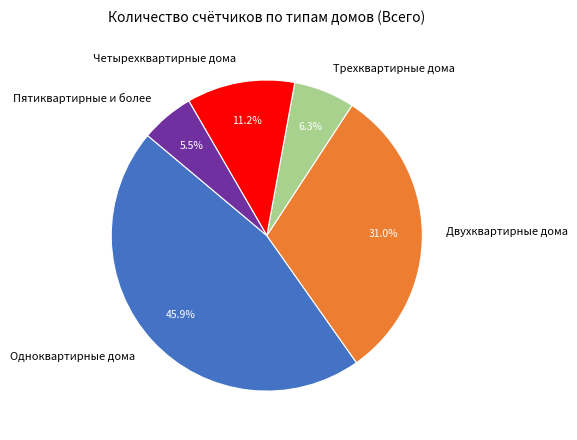

Does Пятиквартирные и более account for over 50% of the chart?

No